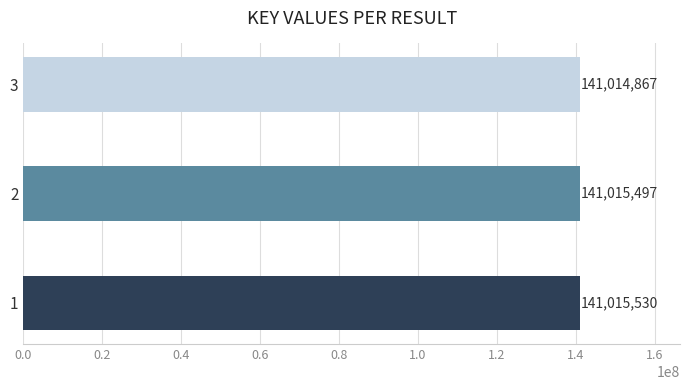

List the labels in order of value, smallest first.

3, 2, 1